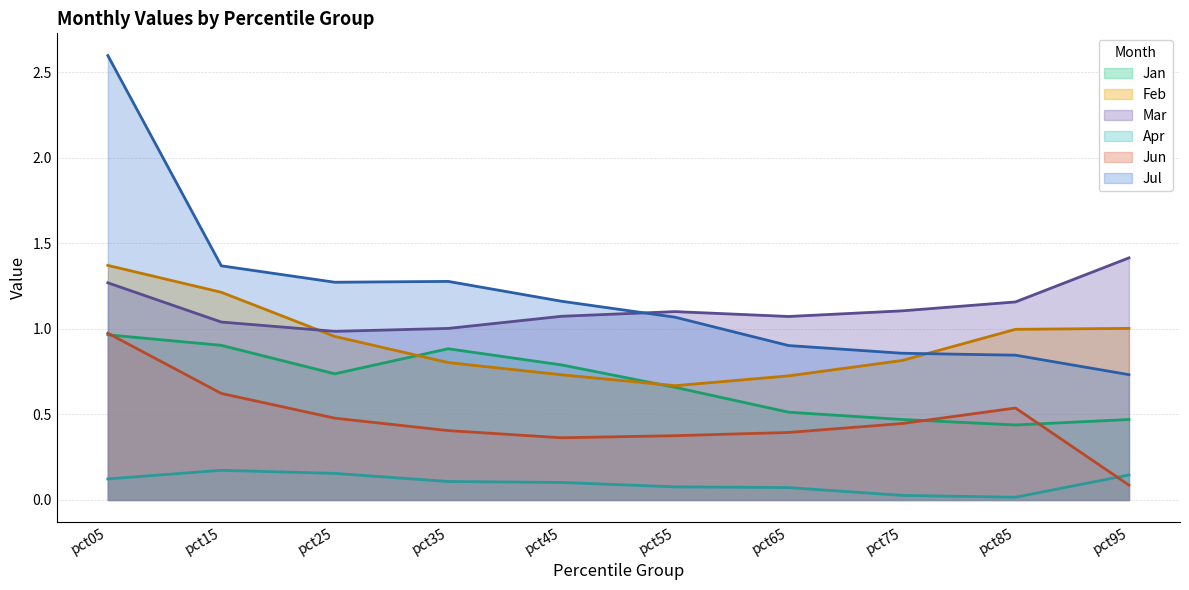

What is the value of the Apr point at the 7th from the left?

0.1